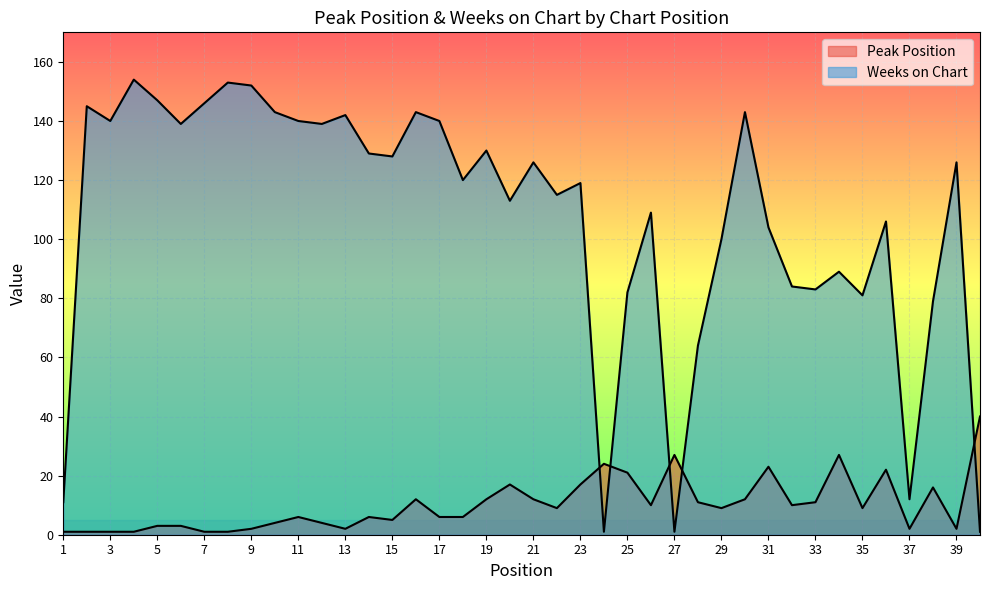

How many lines are shown in the chart?

2